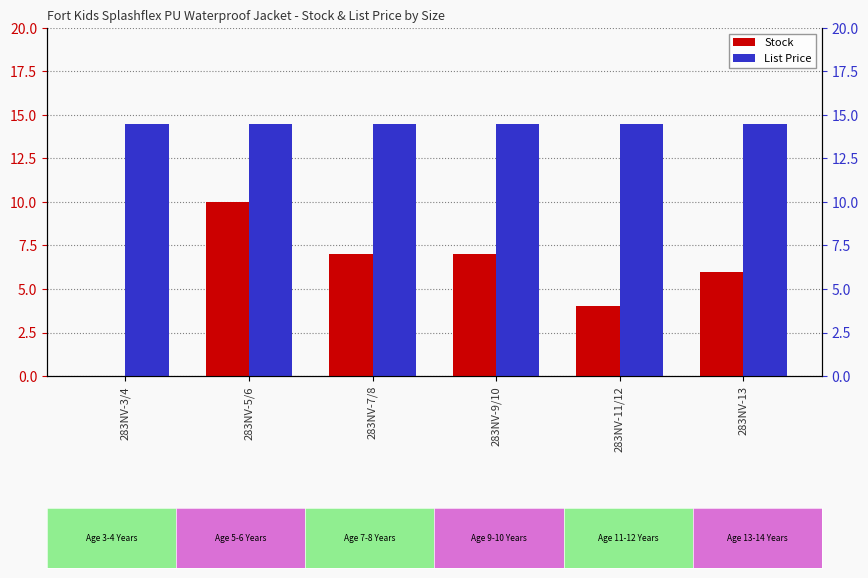

How many bars are there in total?

12